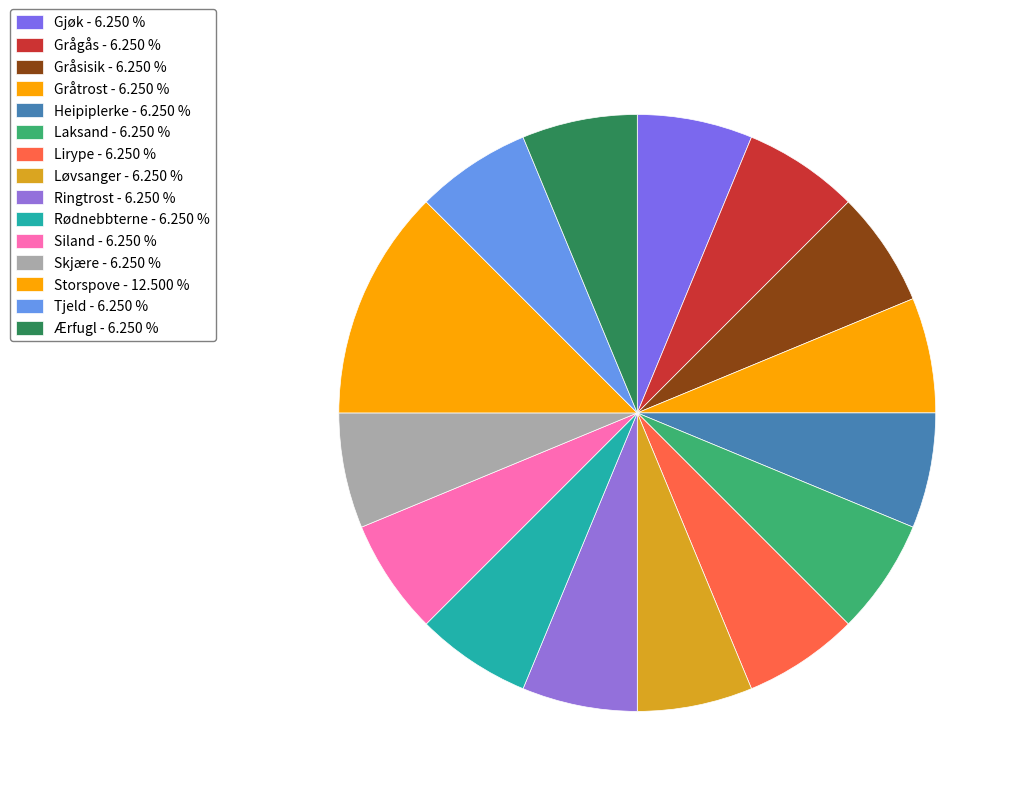

Count the number of slices in the pie.

15